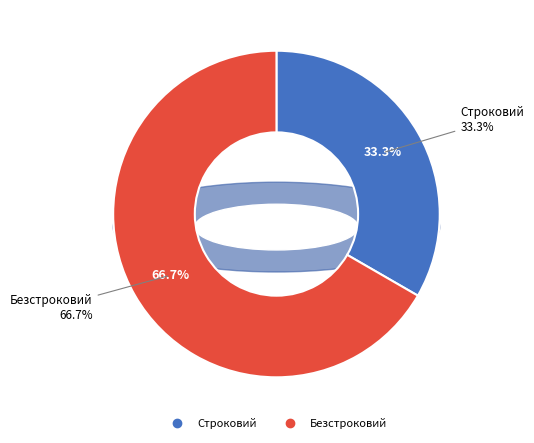

Is there a majority slice in this chart?

Yes